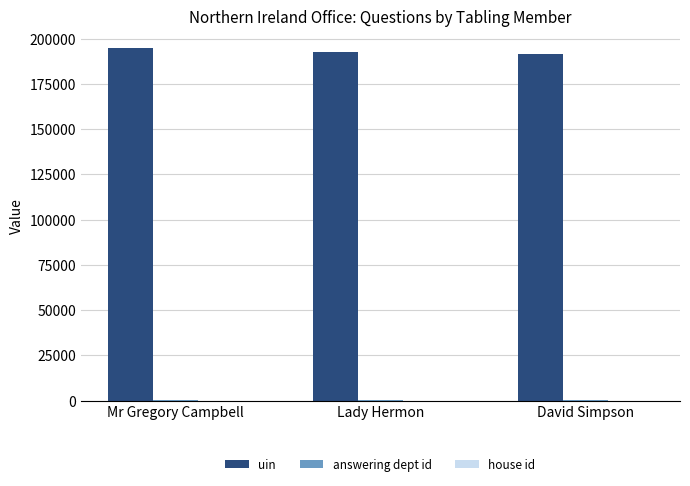

What is the sum of all uin values?

578789